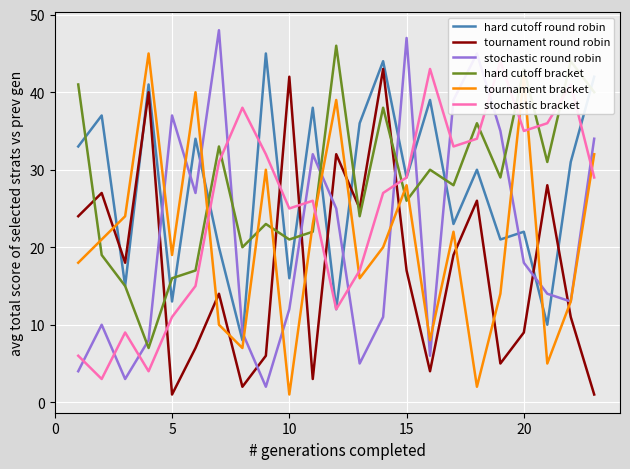

In hard cutoff round robin, how many points are higher than both neighbors (excluding endpoints)?

9